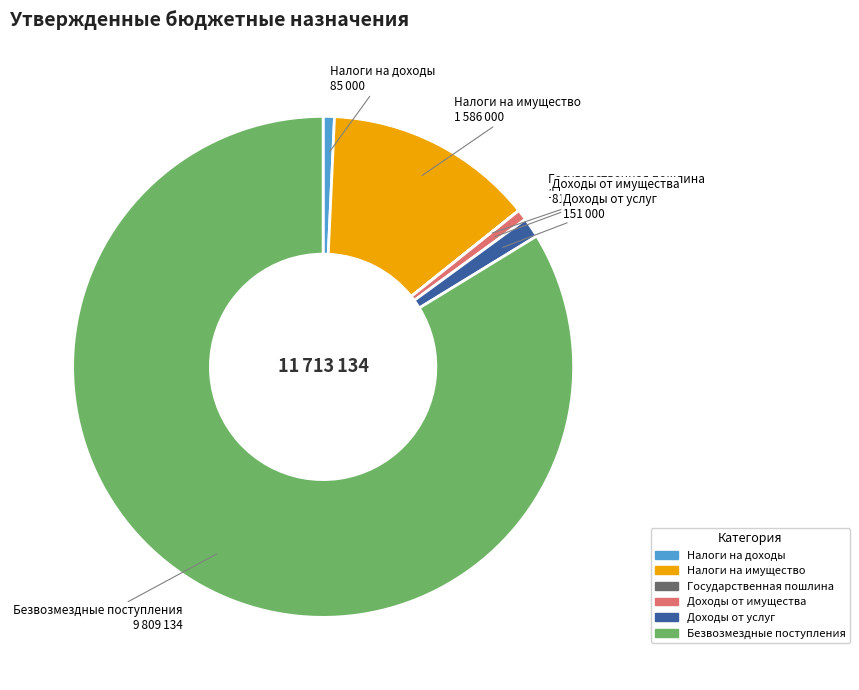

Is the sum of Безвозмездные поступления and Налоги на доходы greater than half?

Yes